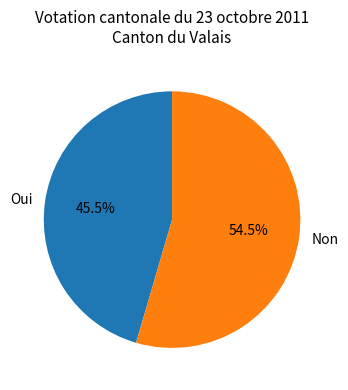

Between Oui and Non, which is larger?

Non